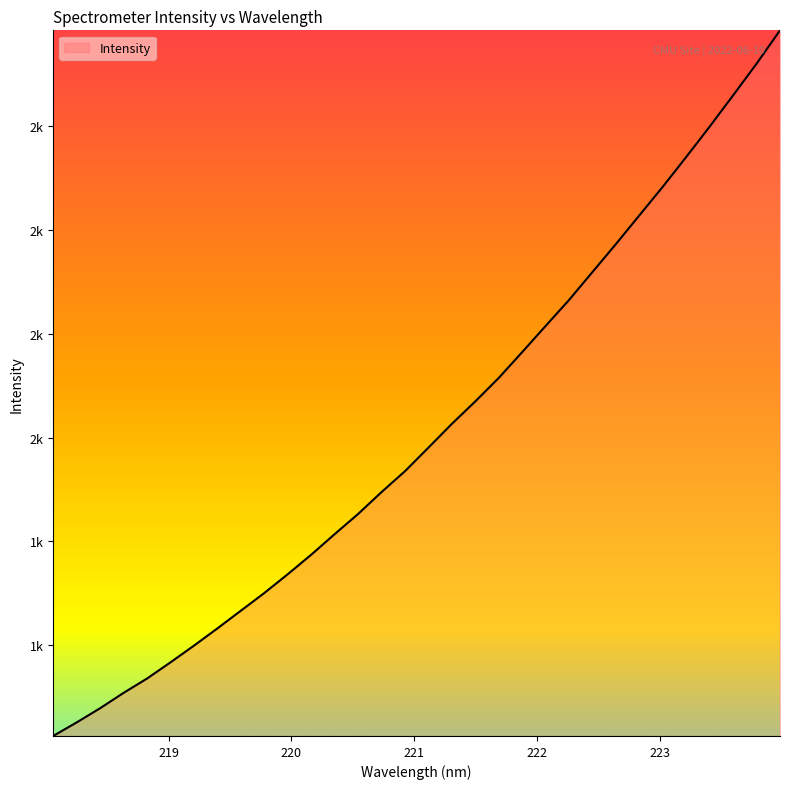

Is this an area chart (filled region under the line)?

Yes